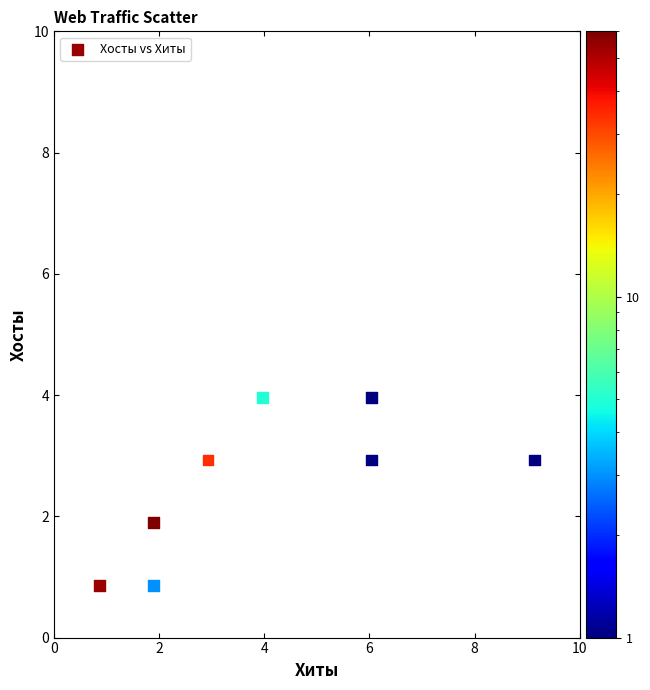

What Y value in the scatter plot is closest to 2?

1.9